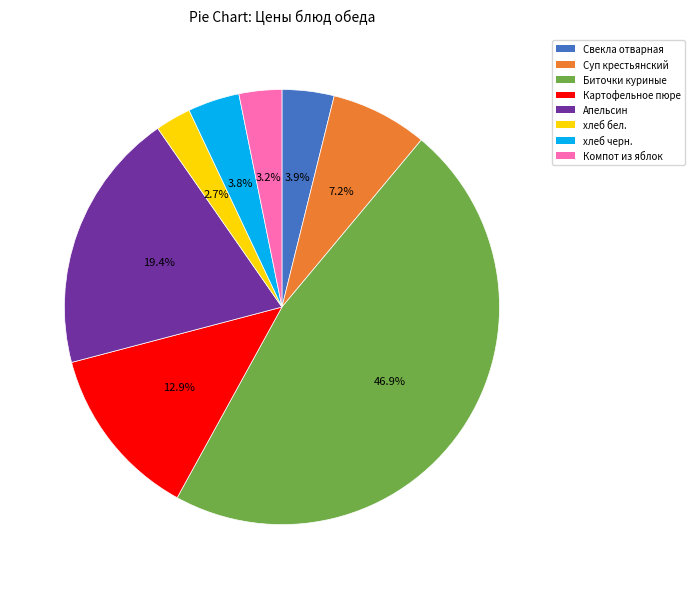

Does any single category account for the majority?

No